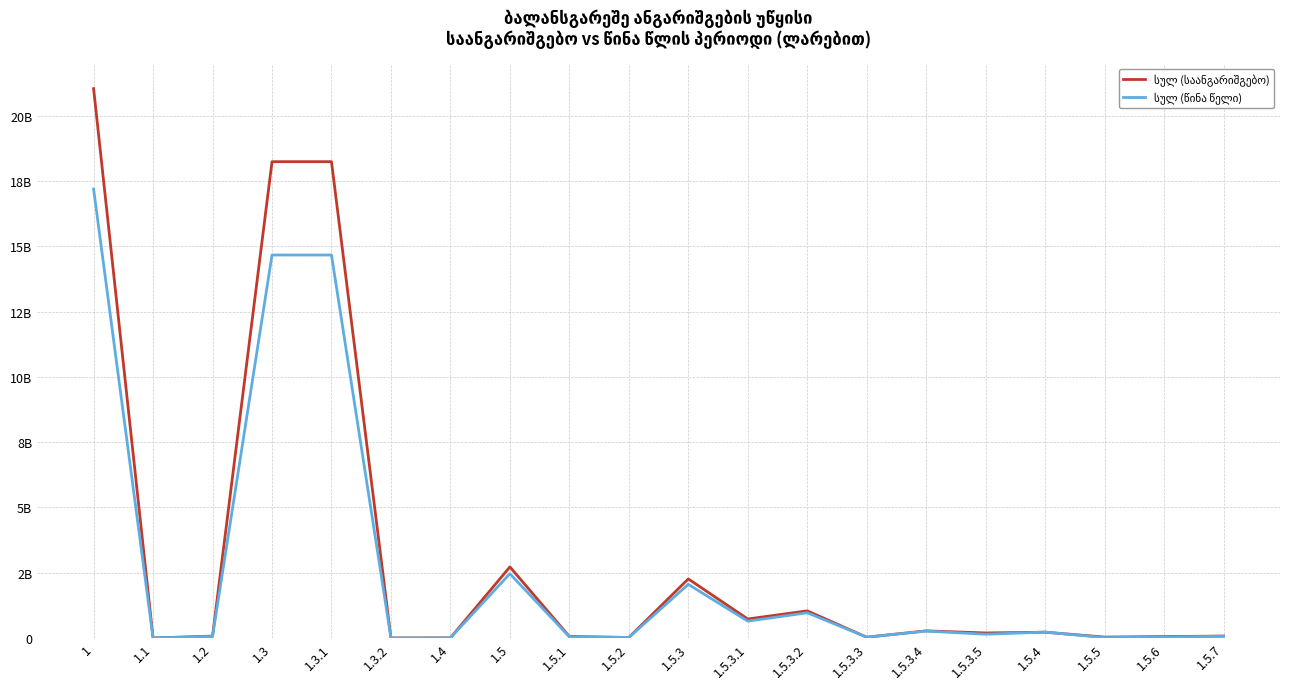

What is the difference between the სულ (წინა წელი) values at 1.5.6 and 1.5.7?

34311213